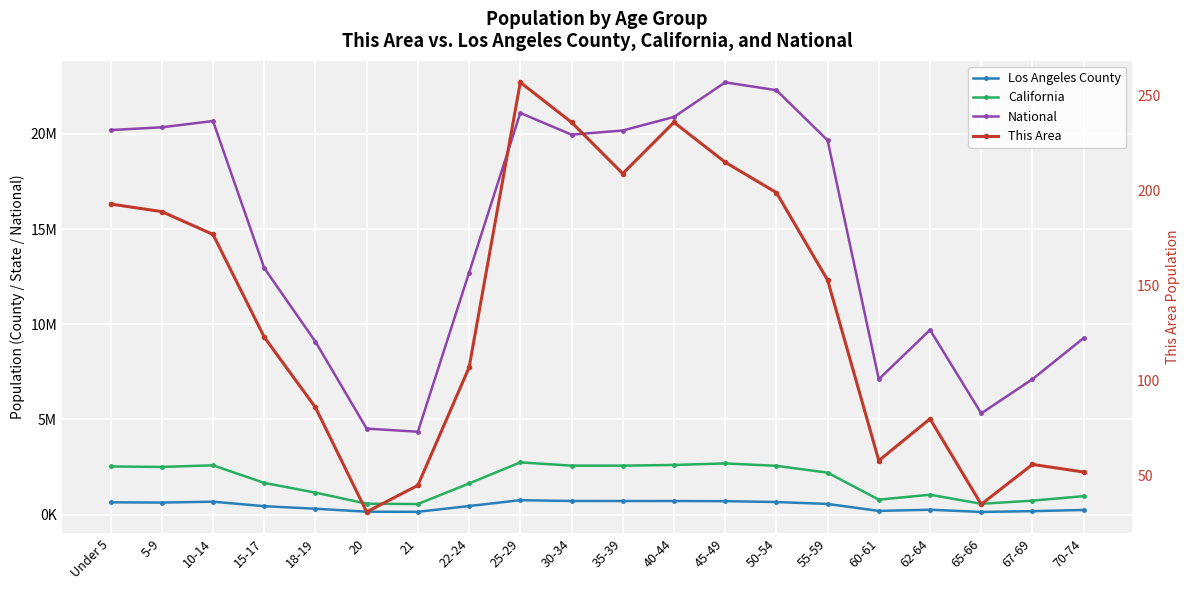

List the series in order of their peak value, lowest first.

This Area, Los Angeles County, California, National